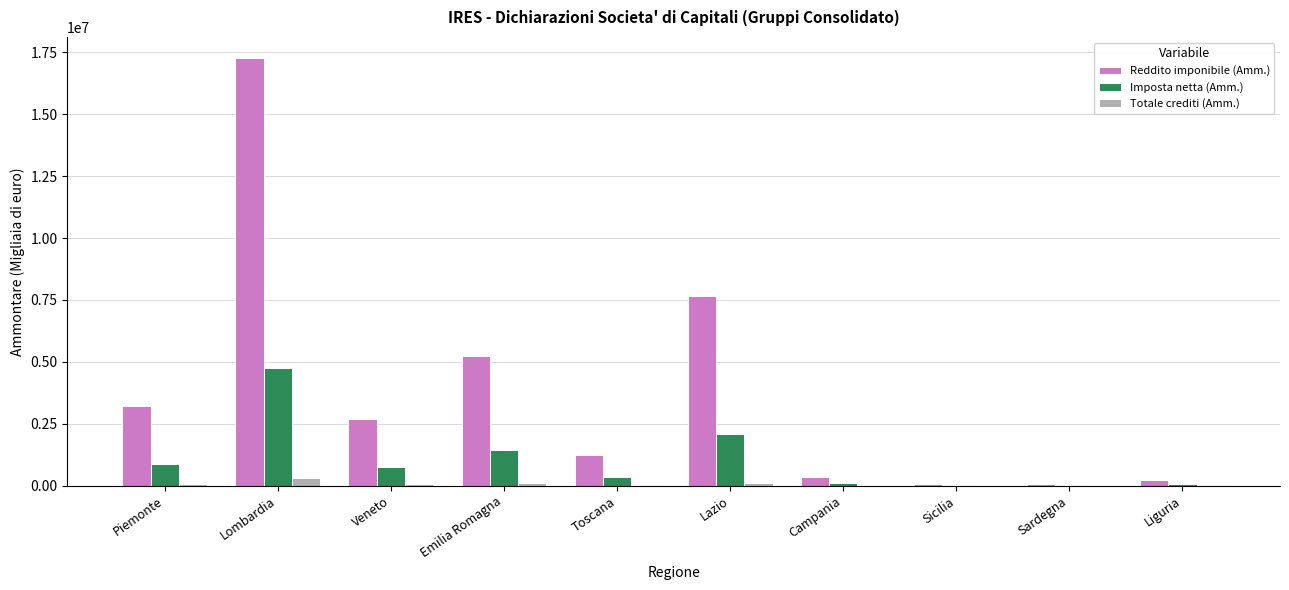

How many groups of bars are there?

10